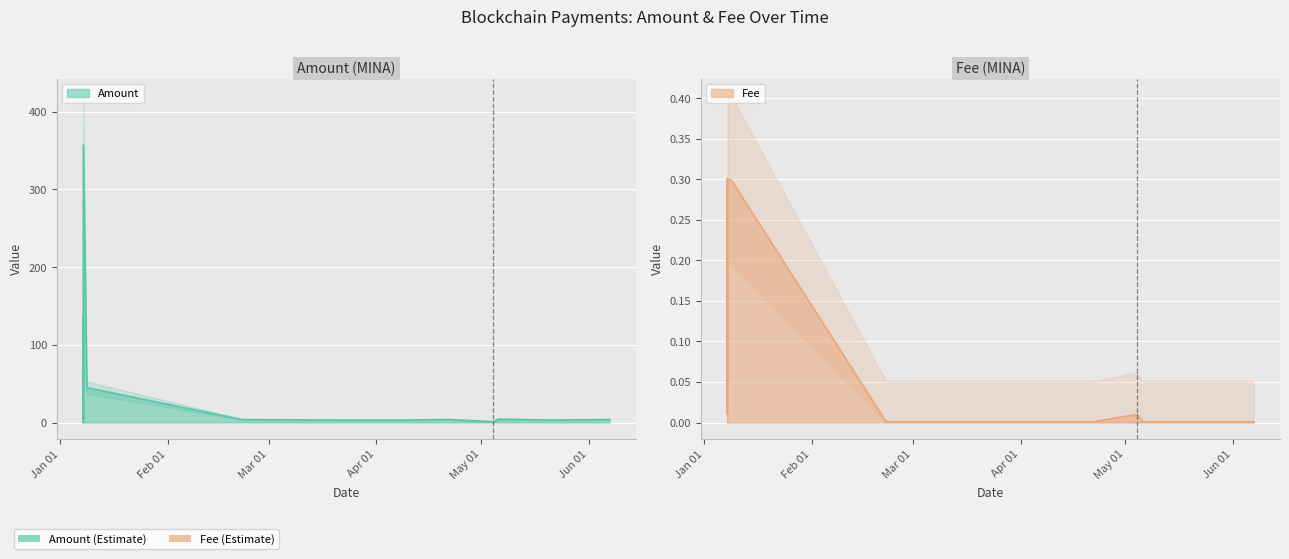

What position from the left is 2024-06-07 00:15:00?

13